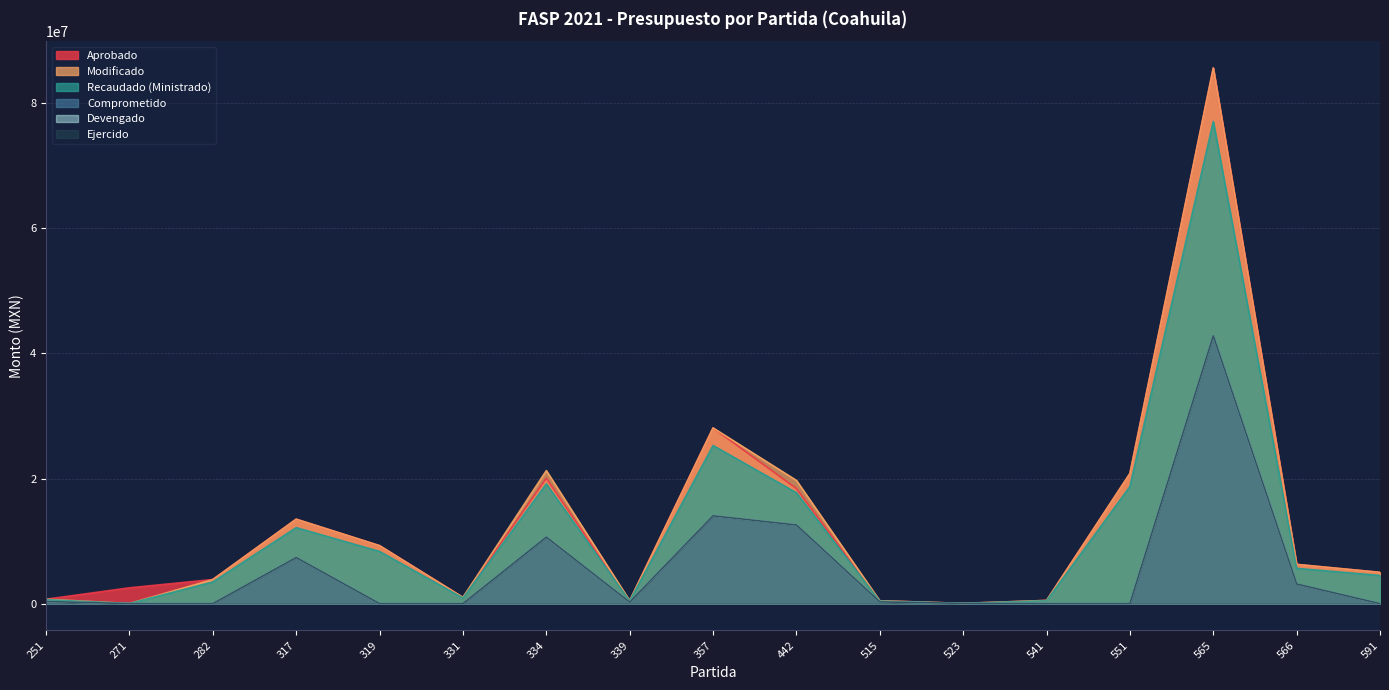

True or false: Modificado has more than 2 interior local peaks.

True